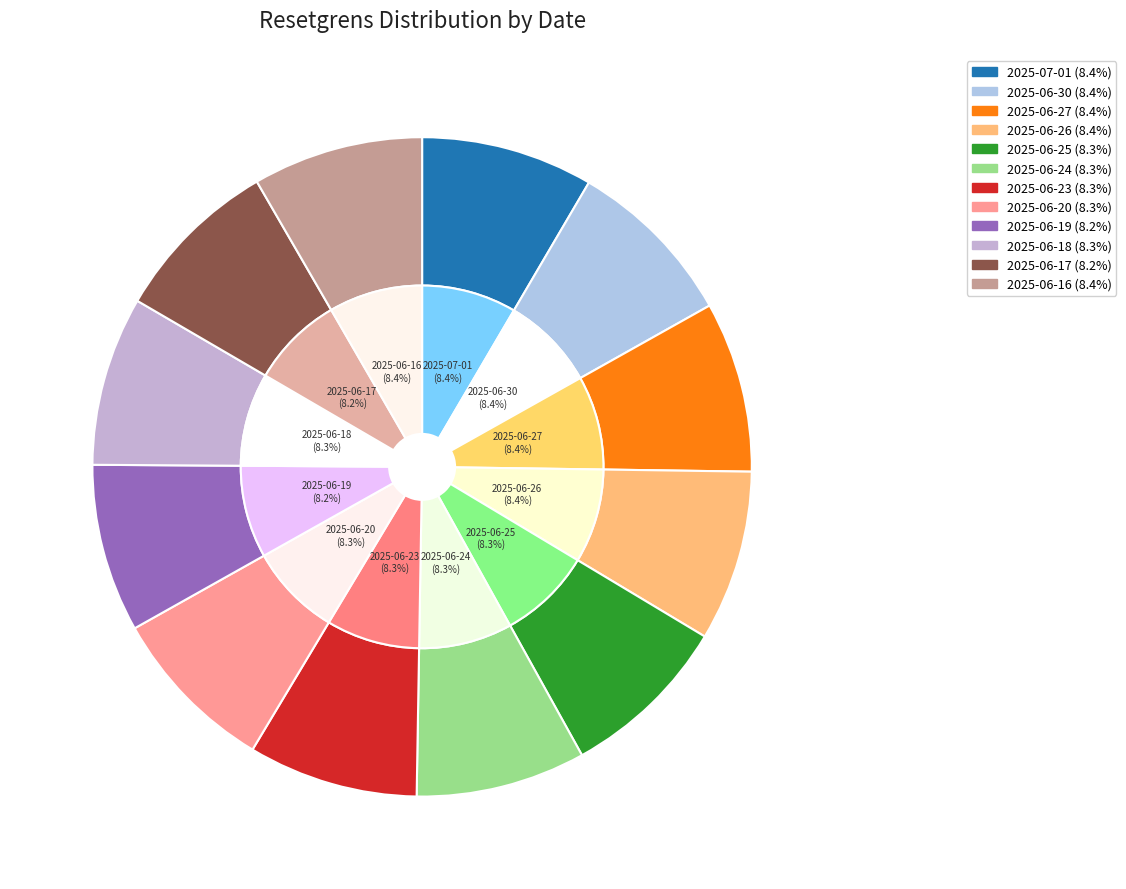

What is the largest slice in the pie chart?

2025-07-01